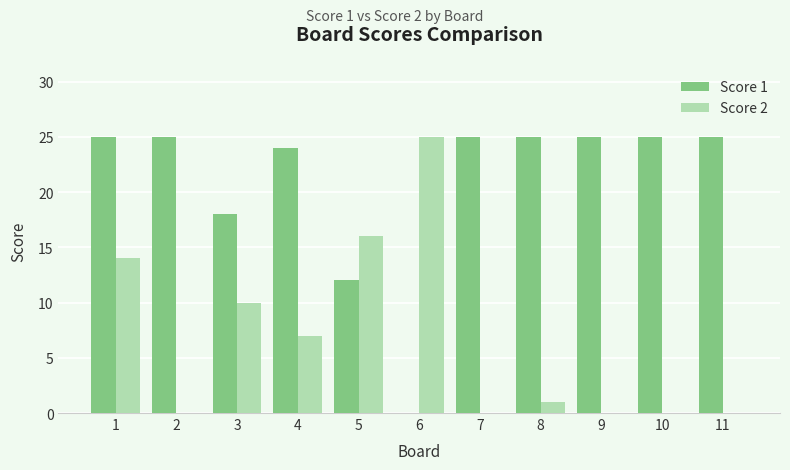

Reading right to left, what are all the values shown in this chart?

Score 1: 25	25	25	25	25	0	12	24	18	25	25
Score 2: 0	0	0	1	0	25	16	7	10	0	14